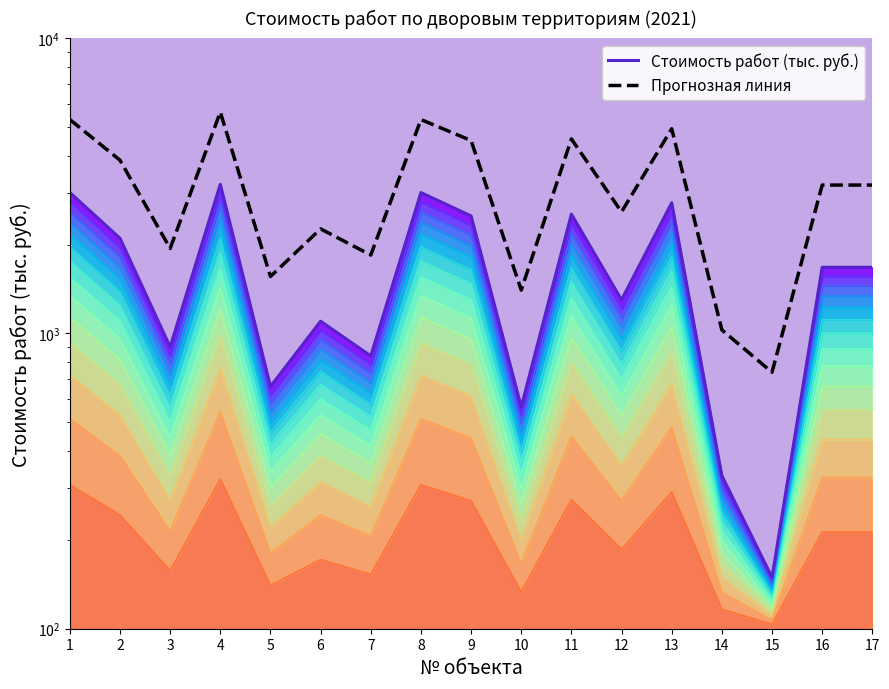

True or false: Стоимость работ (тыс. руб.) and Прогнозная линия intersect in this chart.

False